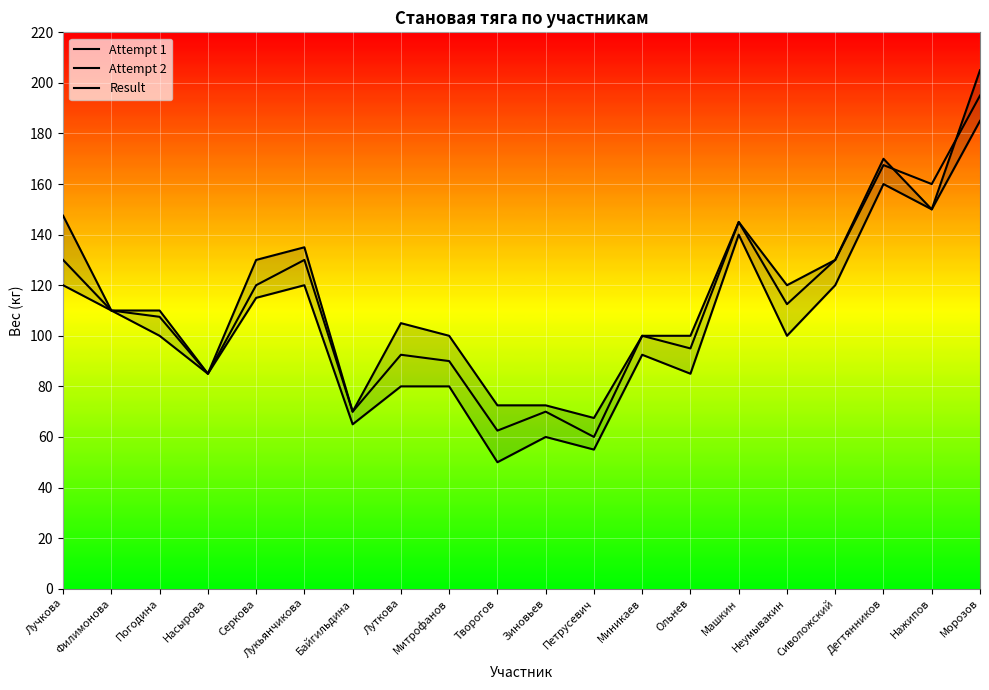

At which category does the chart reach its peak across all series?

Морозов